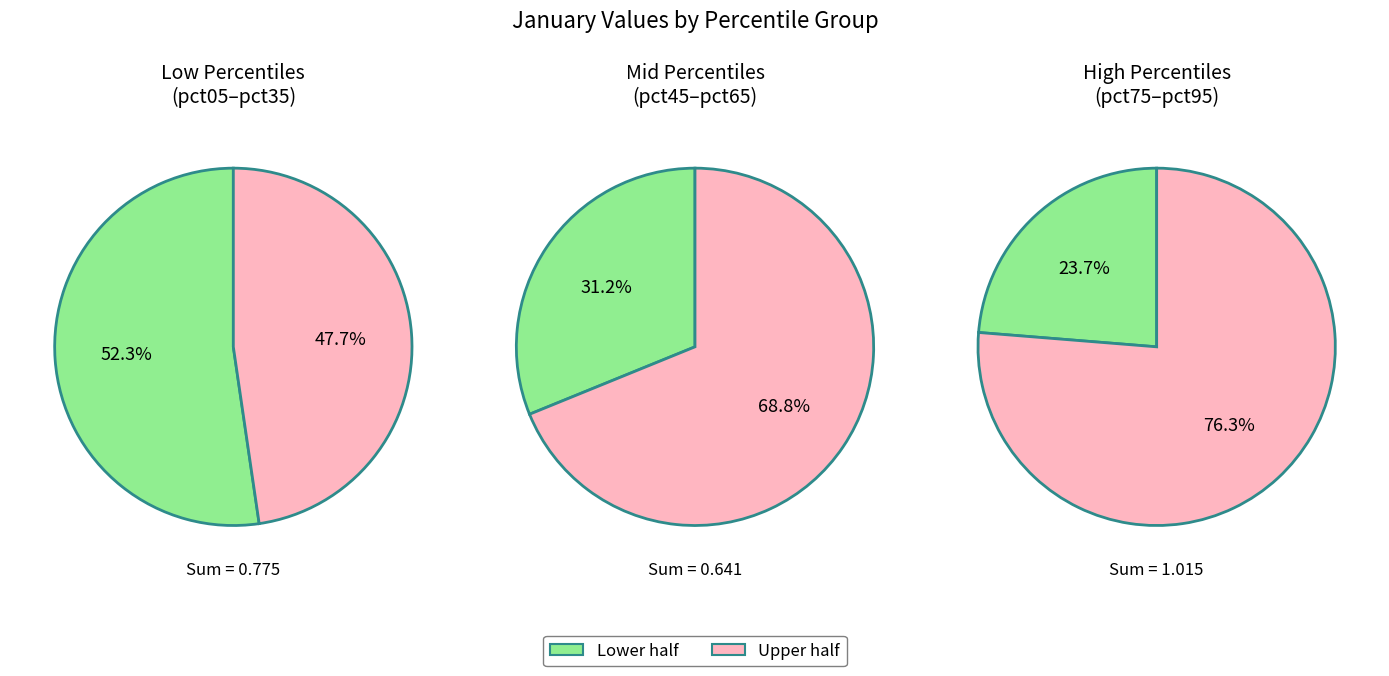

Combined, do pct05 and pct85 account for over 50%?

No